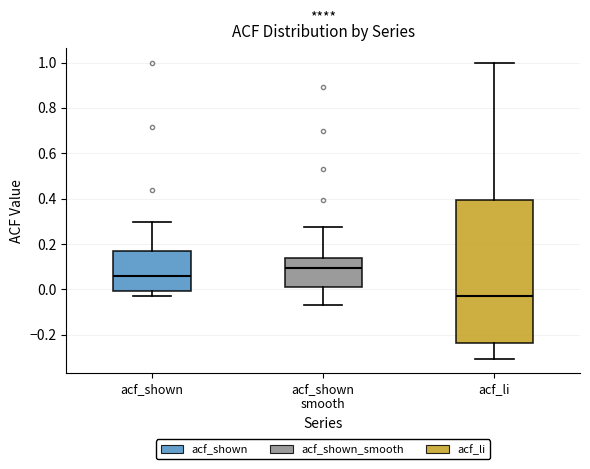

Where does the lower whisker of the box for acf_li end on the y-axis? The values are not printed on the chart, so give them approximately, as read against the axis.

-0.30